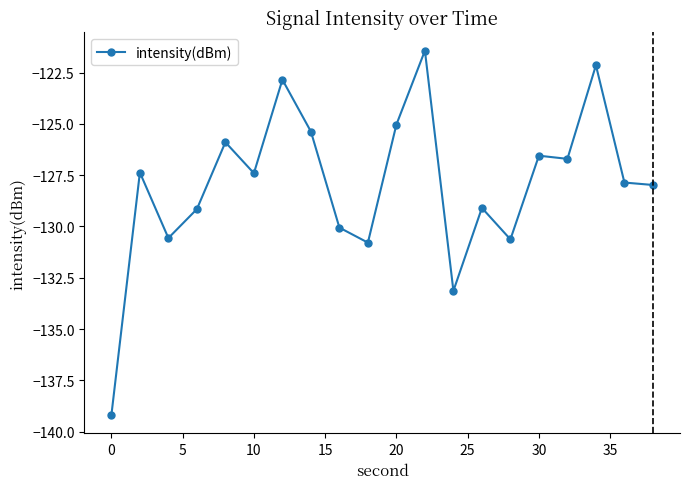

How many lines are shown in the chart?

1